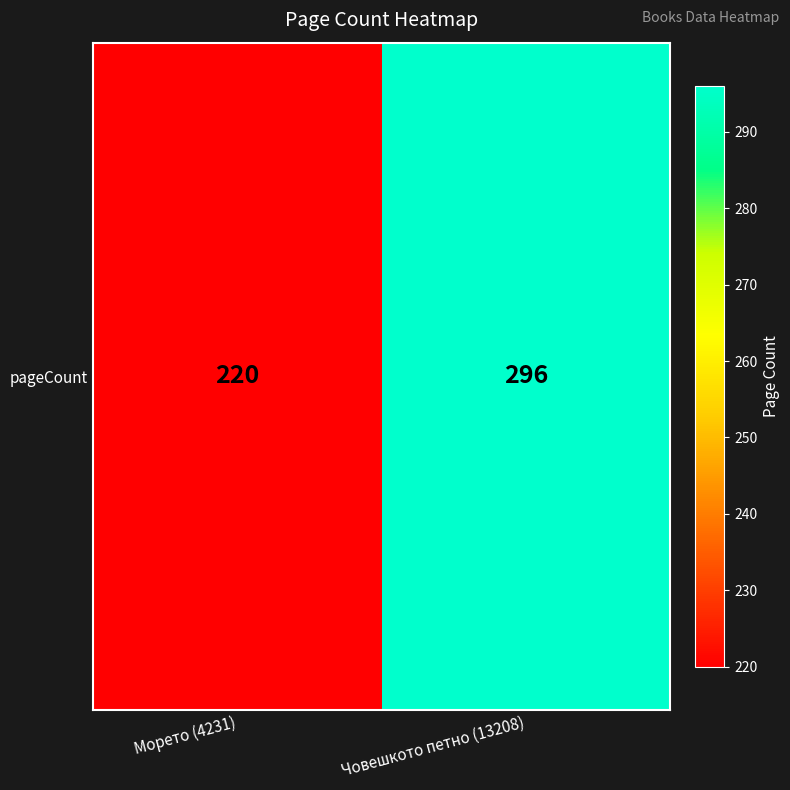

How many values are below 296?

1